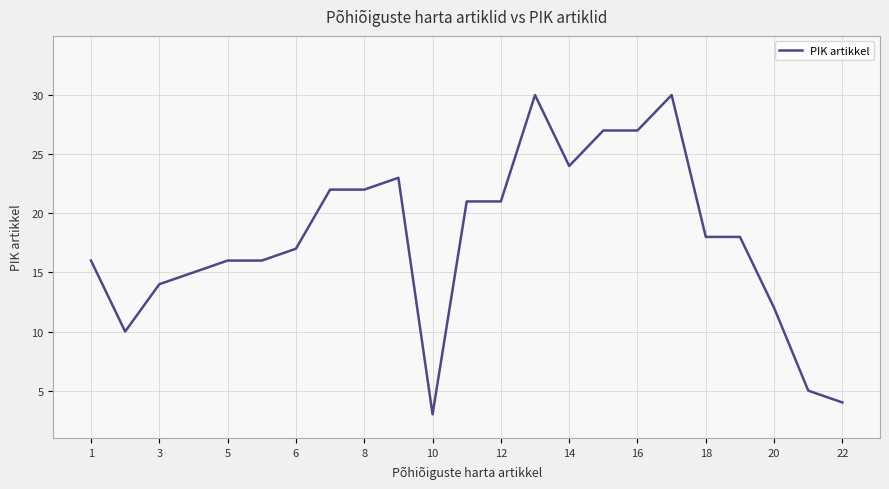

What is the difference between the maximum and minimum values?

27